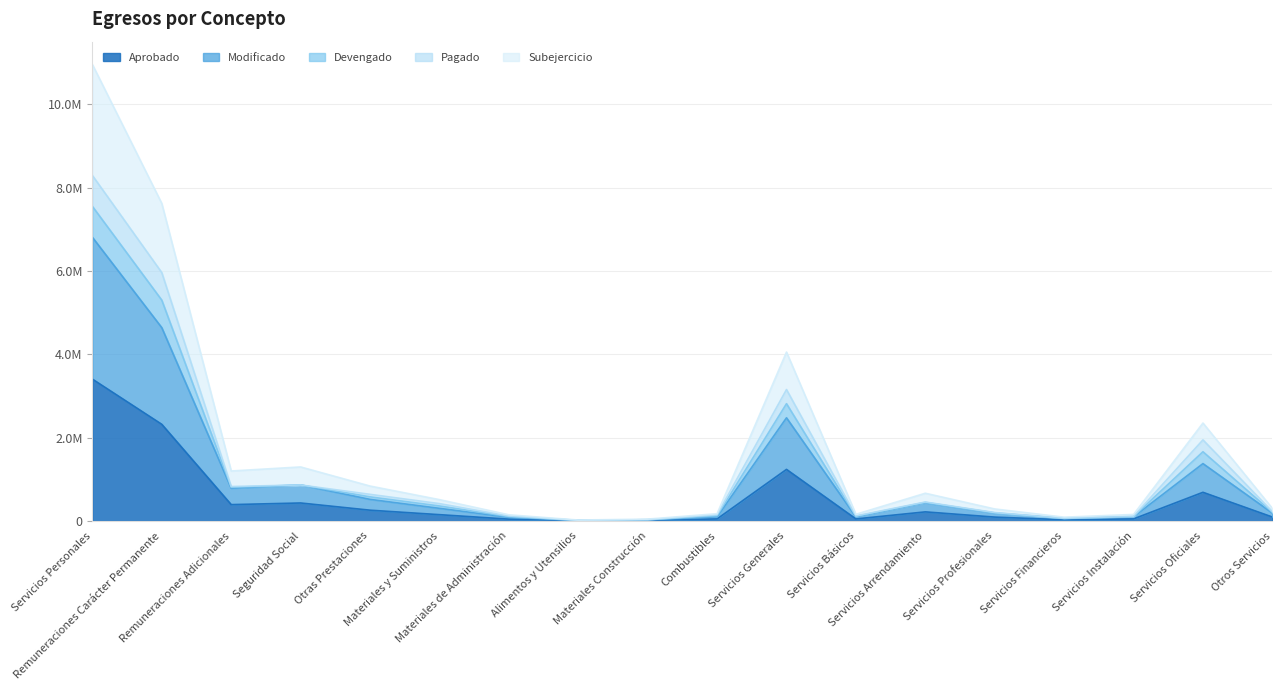

What is the sum of all Subejercicio values?

30875735.8